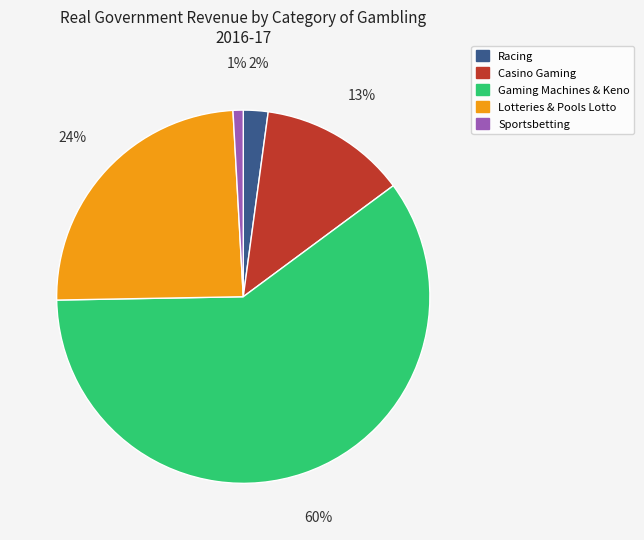

Does Casino Gaming account for over 50% of the chart?

No